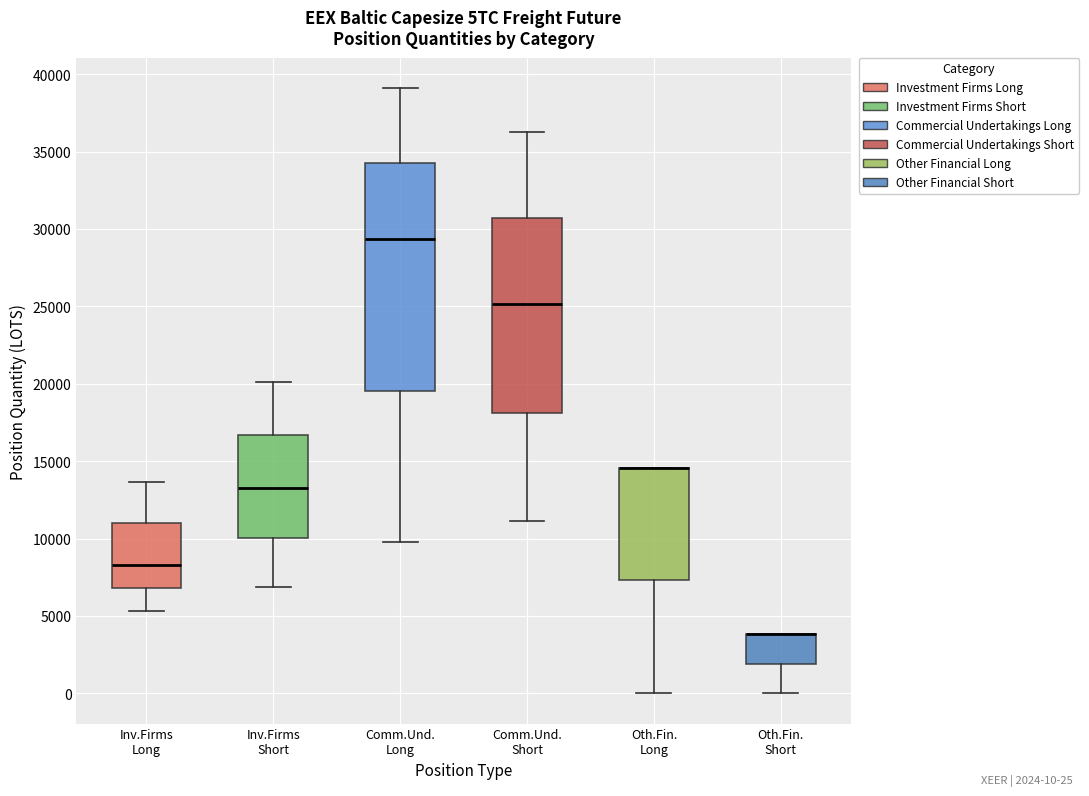

Reading left to right, read every box against the y-axis: the position of its median line, the range the box covers, and the ends of its whiskers. The values are not printed on the chart, so give them approximately, as read against the axis.

Inv.Firms Long: median 8500, box 7000 to 11000, whiskers 5500 to 13500
Inv.Firms Short: median 13500, box 10000 to 16500, whiskers 7000 to 20000
Comm.Und. Long: median 29500, box 19500 to 34000, whiskers 10000 to 39000
Comm.Und. Short: median 25000, box 18000 to 30500, whiskers 11000 to 36000
Oth.Fin. Long: median 14500 (drawn on the box's upper edge), box 7500 to 14500, whiskers 0 to 14500
Oth.Fin. Short: median 4000 (drawn on the box's upper edge), box 2000 to 4000, whiskers 0 to 4000